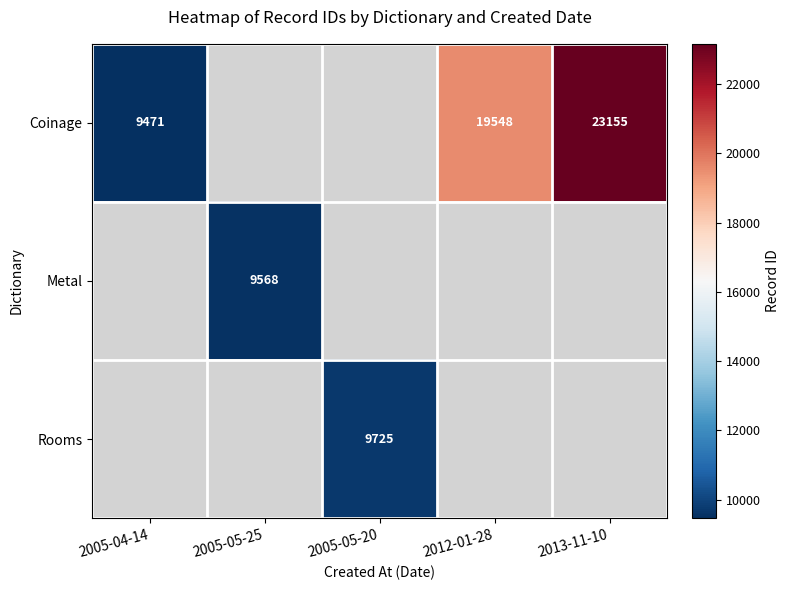

The value of Coinage at 2013-11-10 is 23155. True or false?

True